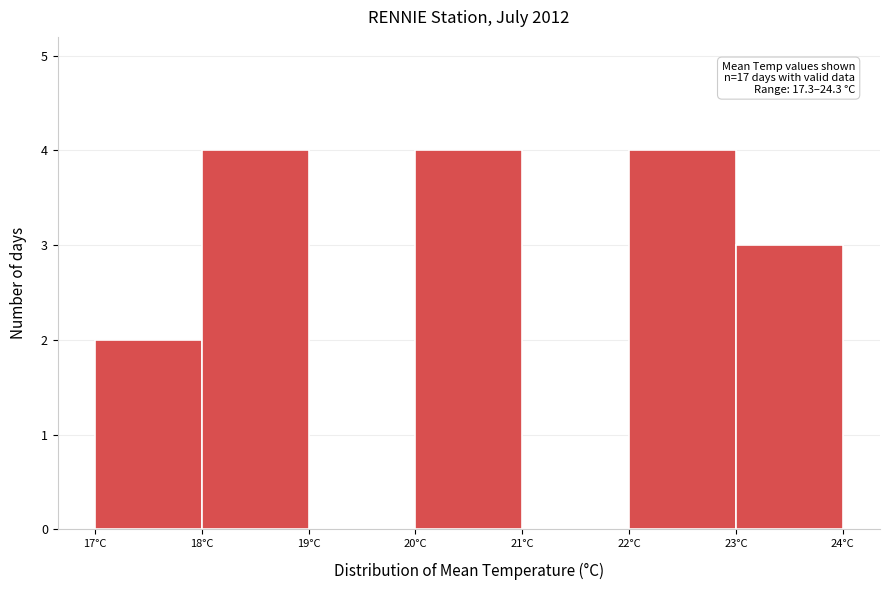

Reading left to right, what are all the values shown in this chart?

17°C=2	18°C=4	19°C=0	20°C=4	21°C=0	22°C=4	23°C=3